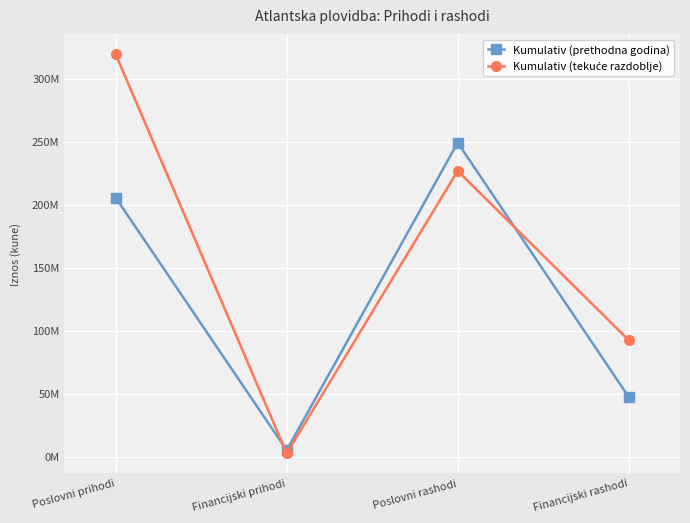

How many interior local valleys does the Kumulativ (prethodna godina) series have?

1